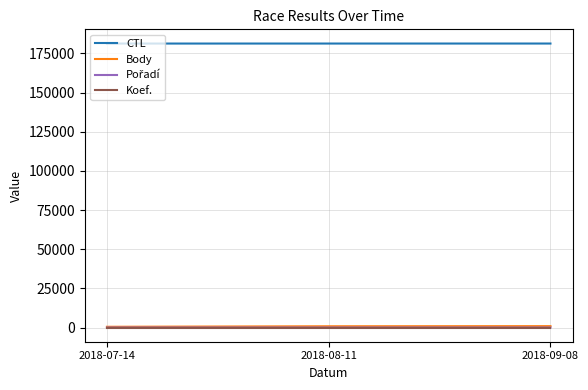

What is the difference between the highest and lowest values at 2018-09-08?

181329